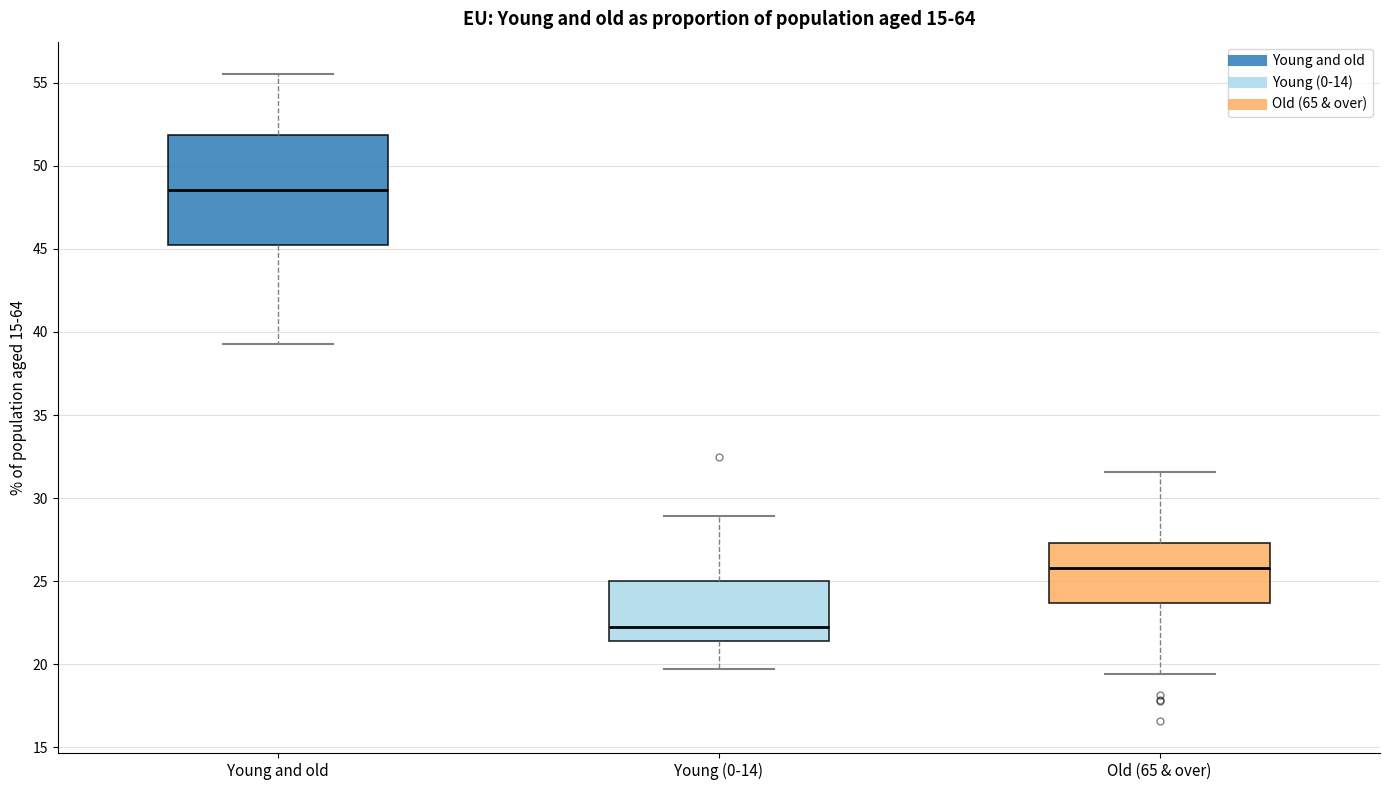

Where does the lower whisker of the box for Young (0-14) end on the y-axis? The values are not printed on the chart, so give them approximately, as read against the axis.

19.5